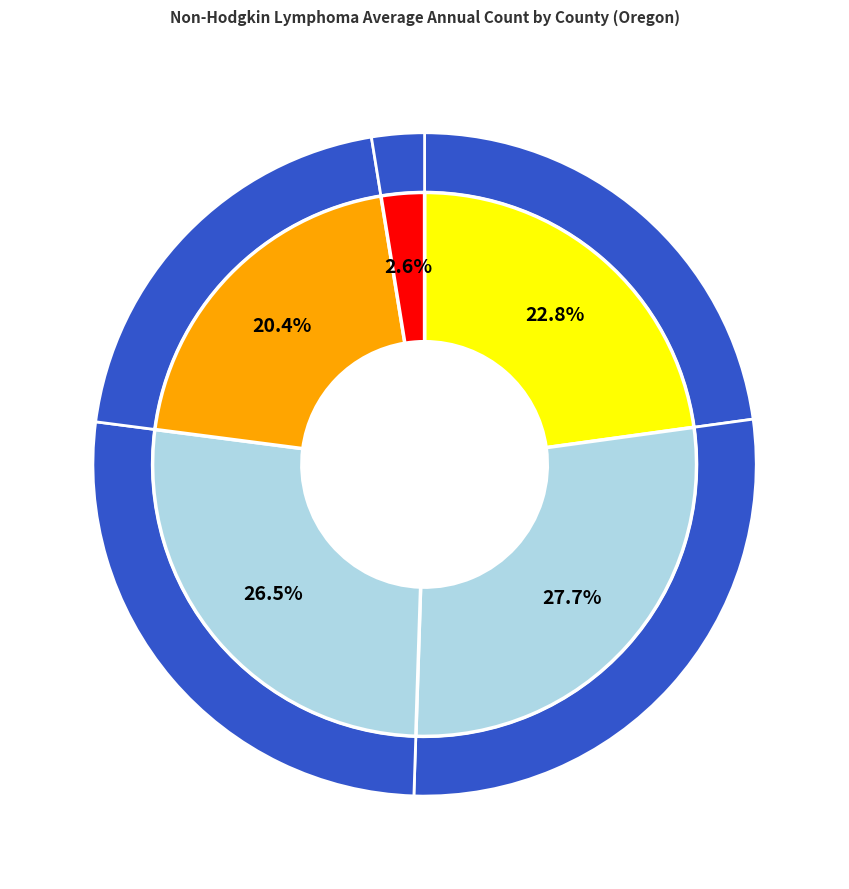

To the nearest percent, what is the difference between the Deschutes County and Clackamas County slice percentages?

8%